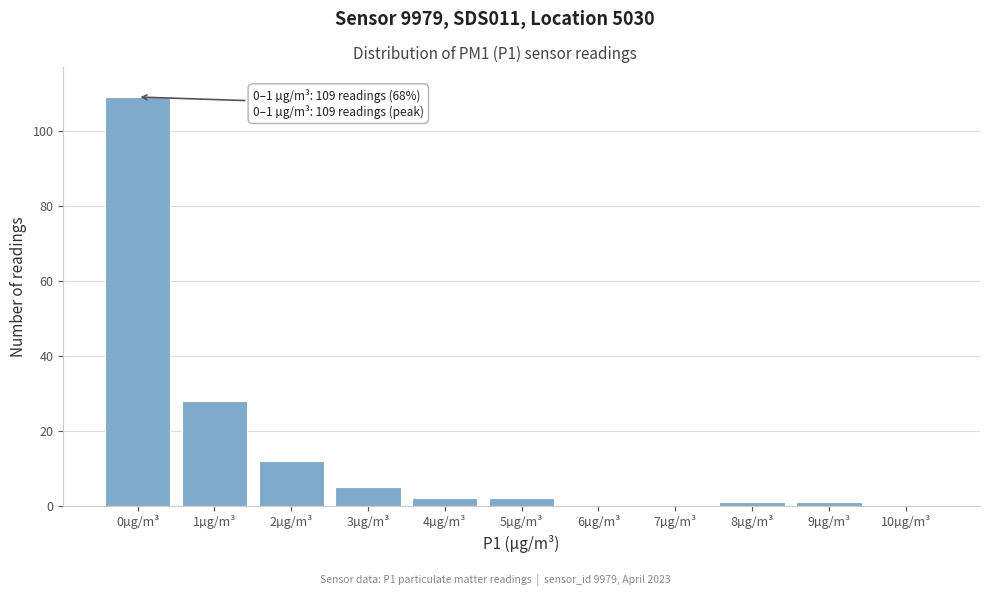

Reading right to left, list all the values displayed in this chart.

10µg/m³=0	9µg/m³=1	8µg/m³=1	7µg/m³=0	6µg/m³=0	5µg/m³=2	4µg/m³=2	3µg/m³=5	2µg/m³=12	1µg/m³=28	0µg/m³=109